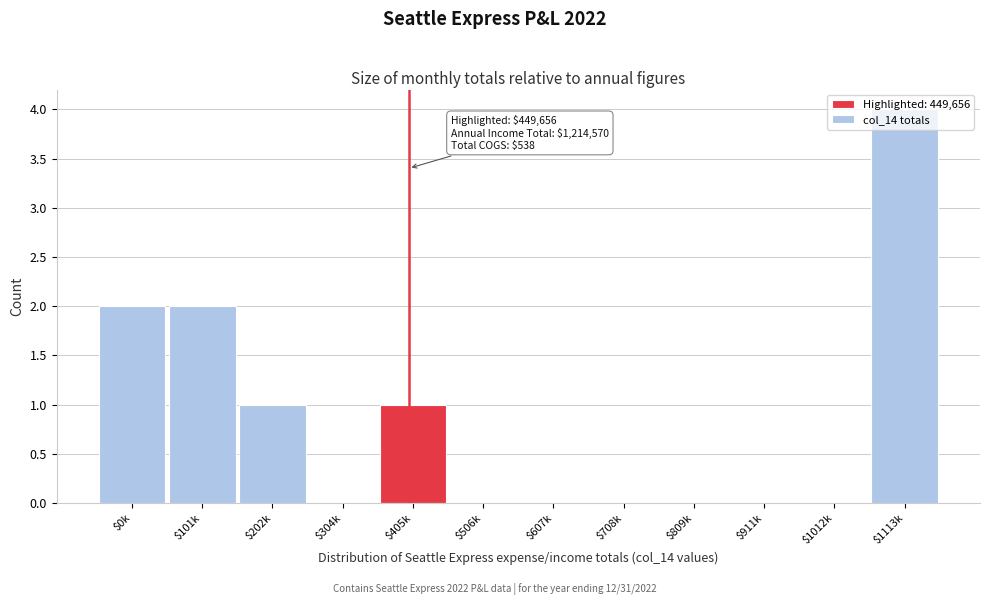

Which category has the highest value across all series?

$1113k